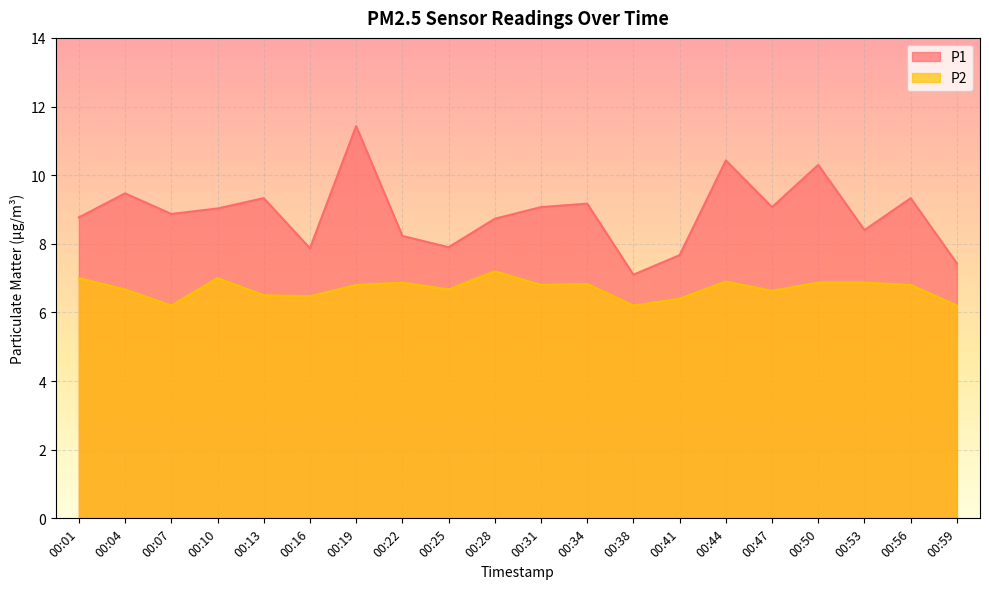

What is the value of the P1 point at the 6th from the left?

7.9